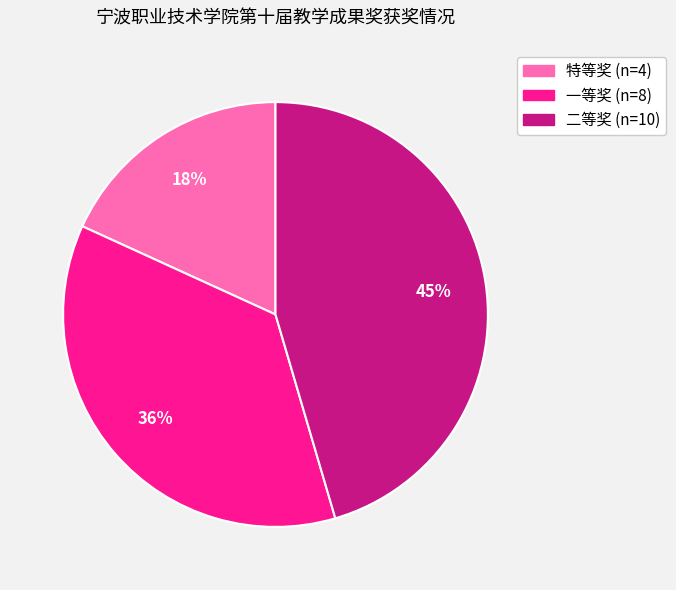

True or false: 二等奖 accounts for 45% of the total.

True